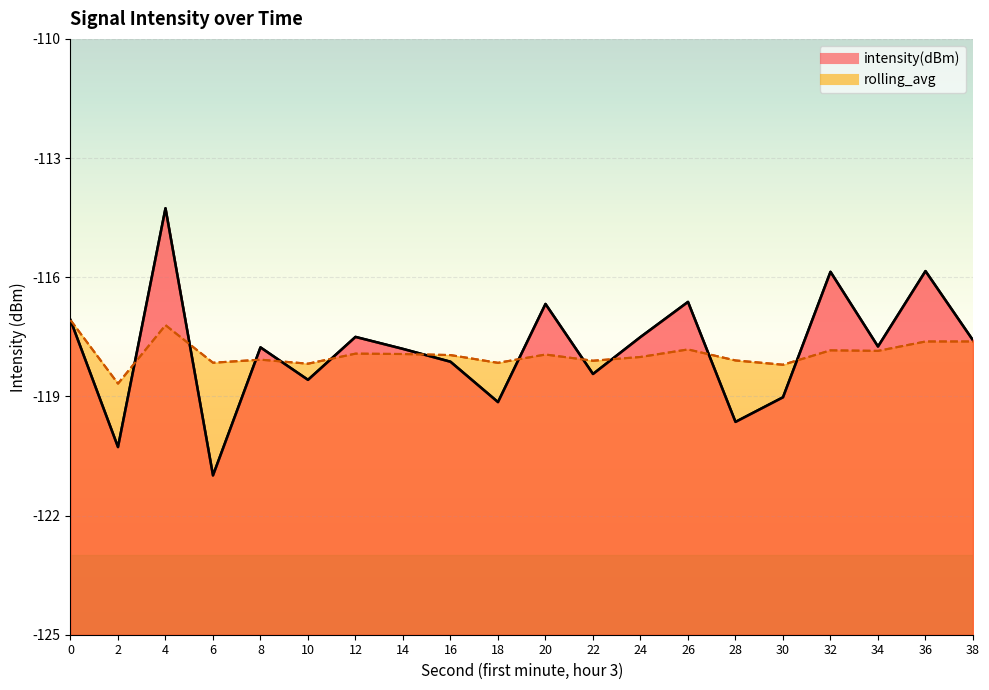

At which label does intensity(dBm) first exceed -117?

4